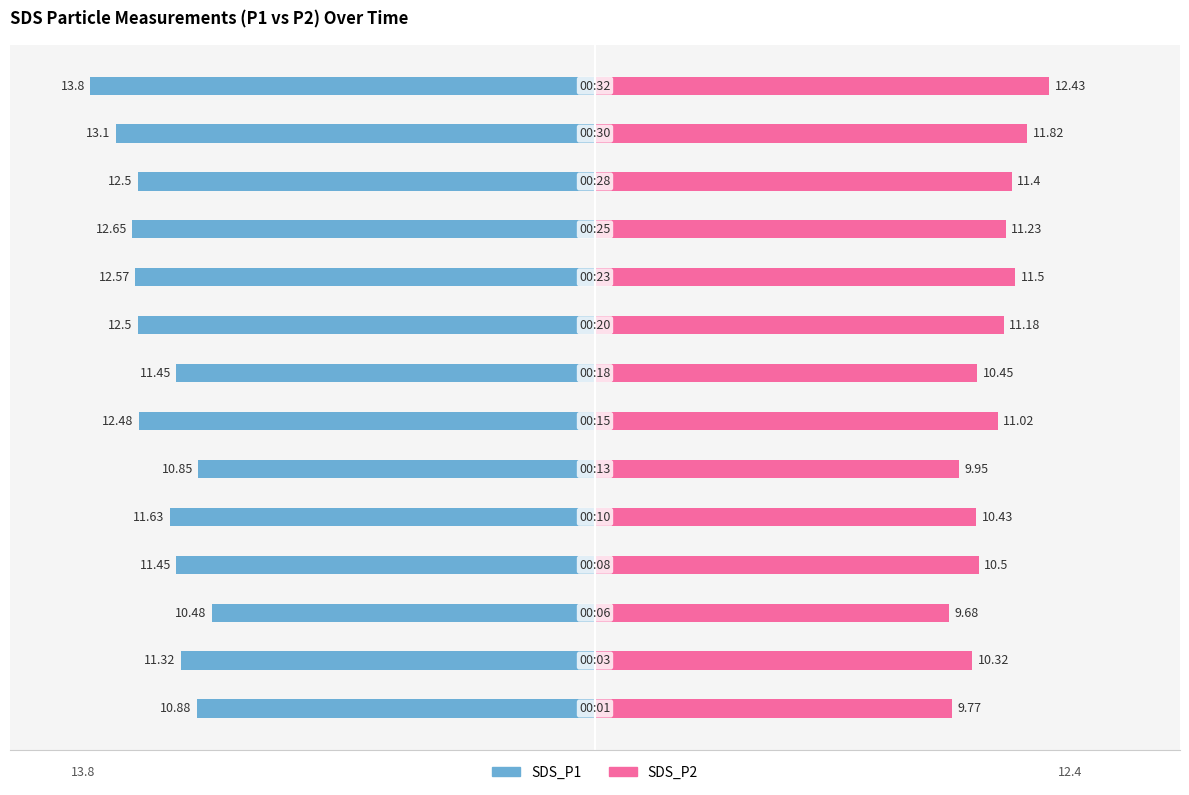

Reading left to right, what are all the values shown in this chart?

SDS_P1: -10.9	-11.3	-10.5	-11.4	-11.6	-10.8	-12.5	-11.4	-12.5	-12.6	-12.7	-12.5	-13.1	-13.8
SDS_P2: 9.8	10.3	9.7	10.5	10.4	9.9	11.0	10.4	11.2	11.5	11.2	11.4	11.8	12.4